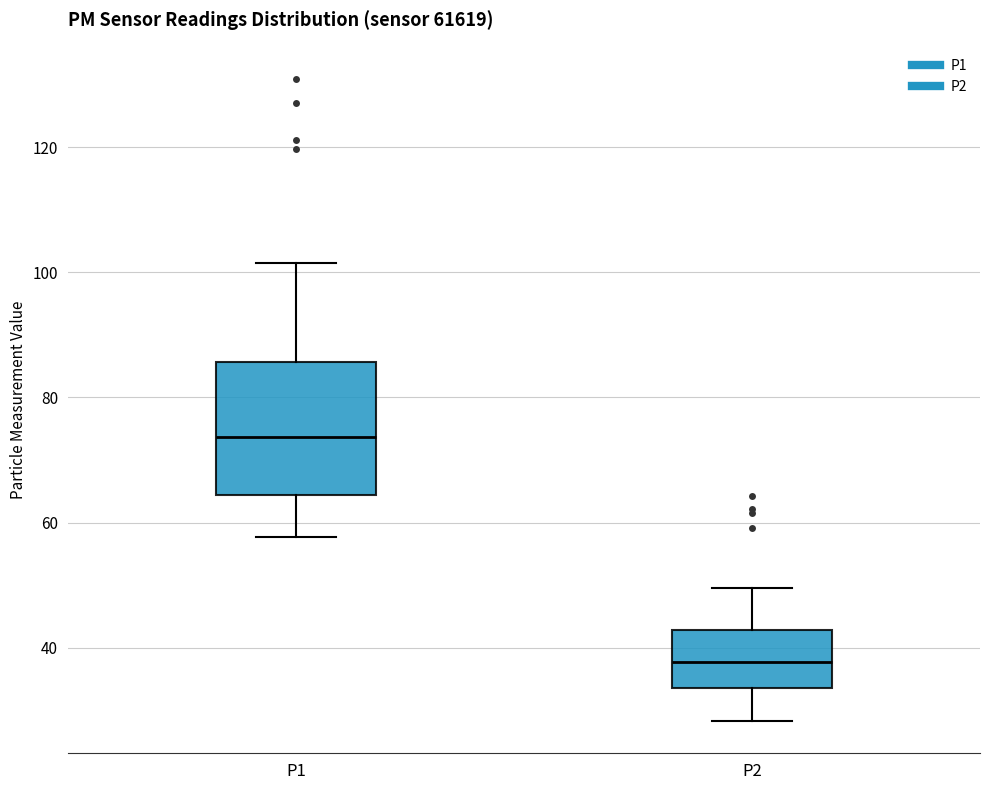

Where does the lower whisker of the box for P2 end on the y-axis? The values are not printed on the chart, so give them approximately, as read against the axis.

28